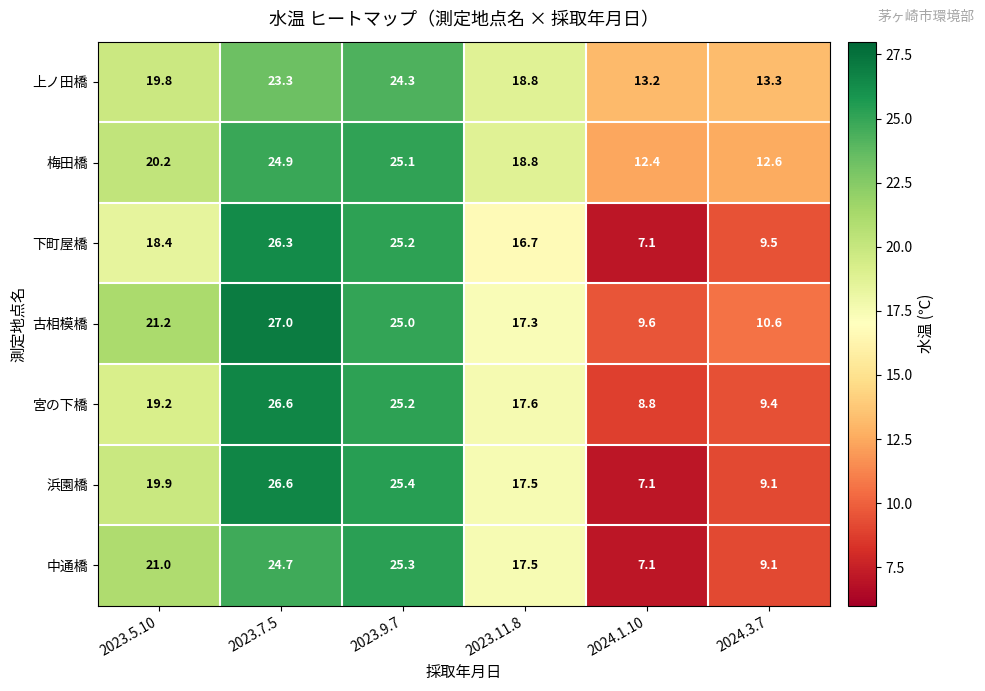

At which category is the sum across all series the highest?

2023.7.5